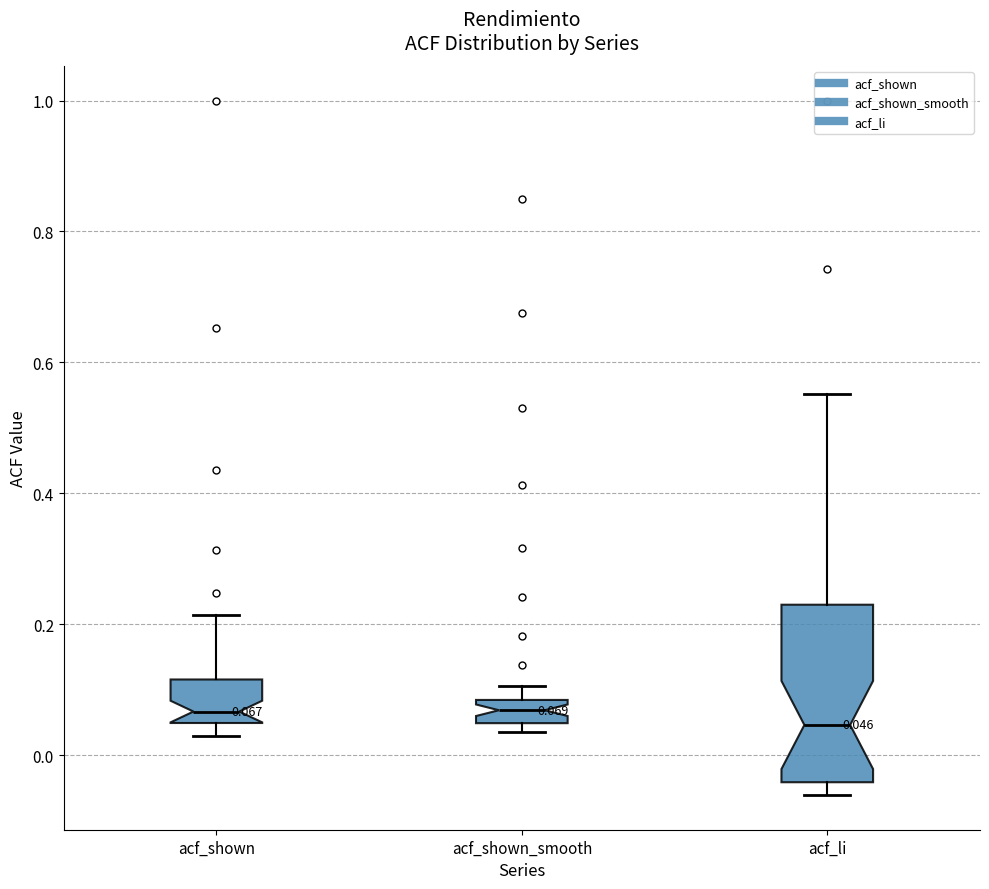

Which box is the tallest, from its lower edge to its upper edge?

acf_li